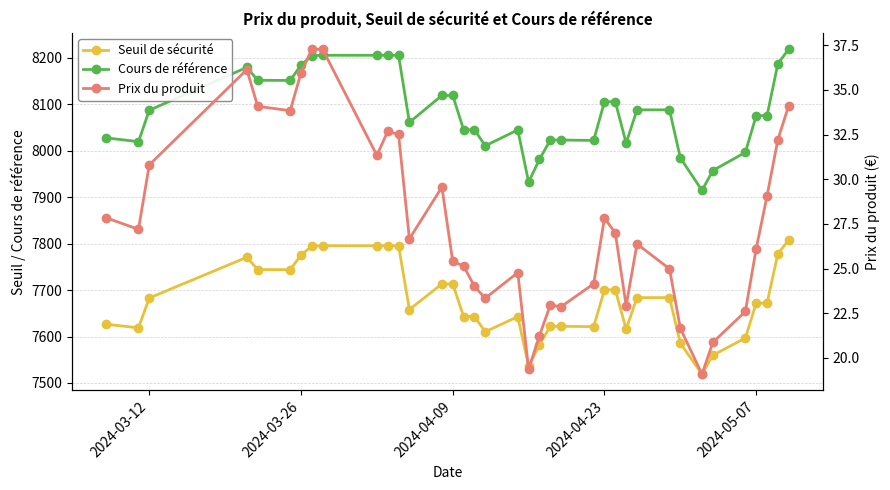

Does the chart display data point markers on the line(s)?

Yes